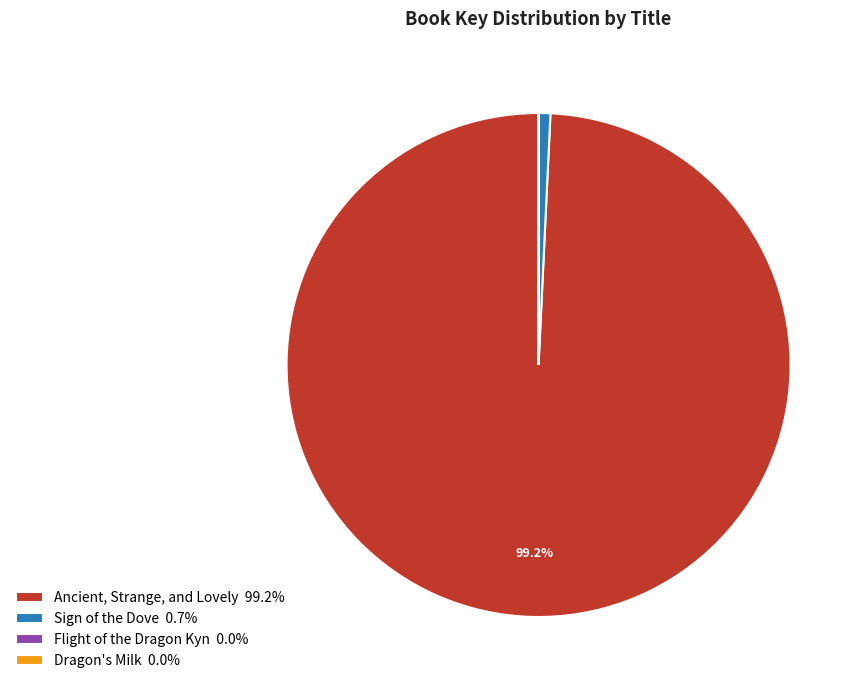

Which slice is the largest?

Ancient, Strange, and Lovely